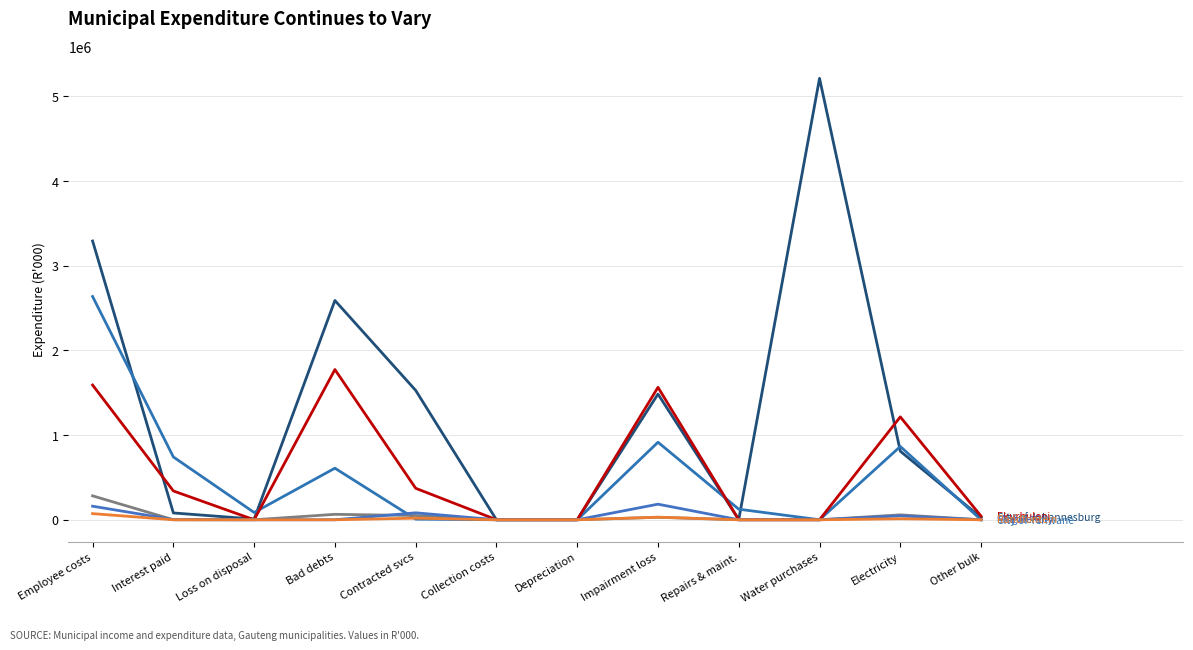

Reading left to right, what are all the values shown in this chart?

City of Johannesburg MM: 3291779	80474	8408	2589400	1527834	0	576	1484121	2382	5212100	809559	26776
City of Tshwane MM: 2636095	741549	85919	608932	7433	0	0	915519	124923	0	865294	0
Ekurhuleni MM: 1590850	340377	0	1773759	371789	576	0	1563565	0	0	1214905	42529
Emfuleni LM: 282592	0	0	64247	50246	0	0	29101	0	0	57924	0
Mogale City LM: 160217	1712	0	0	82059	0	0	183984	0	0	45939	0
Randfontein LM: 72532	0	0	0	19033	0	0	30341	0	0	11968	0